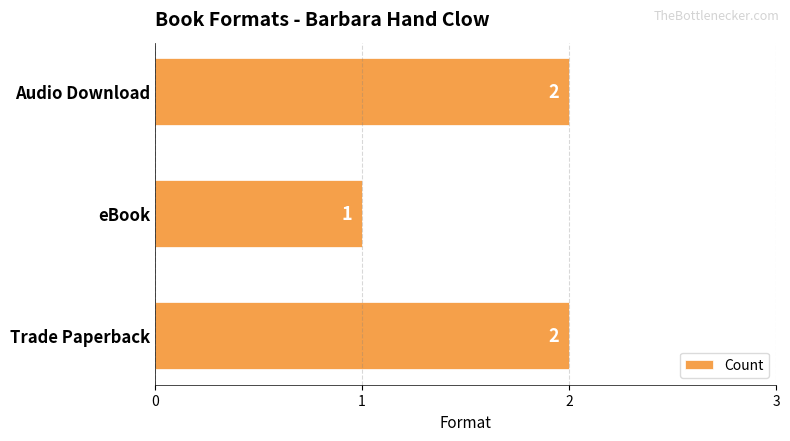

What is the minimum value shown in the chart?

1